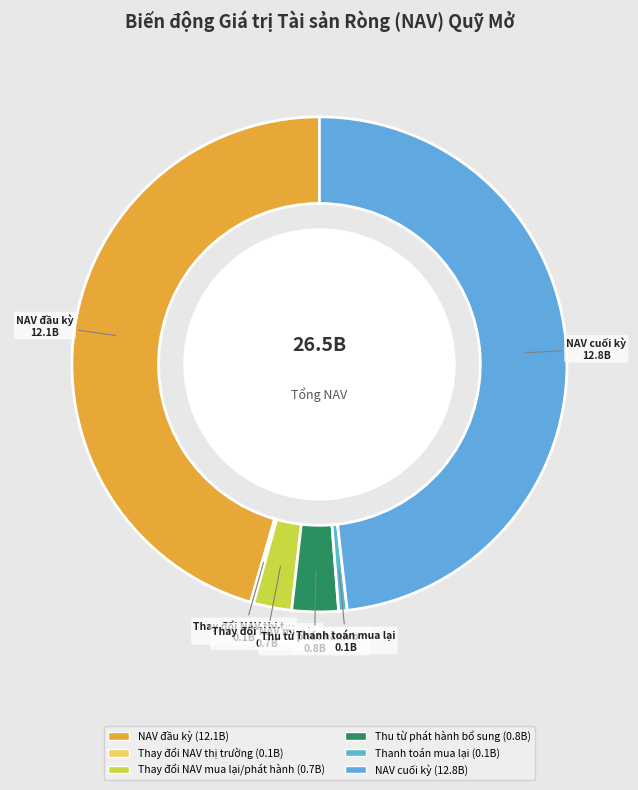

Rank the categories by value from highest to lowest.

NAV cuối kỳ, NAV đầu kỳ, Thu từ phát hành bổ sung, Thay đổi NAV mua lại/phát hành, Thanh toán mua lại, Thay đổi NAV thị trường